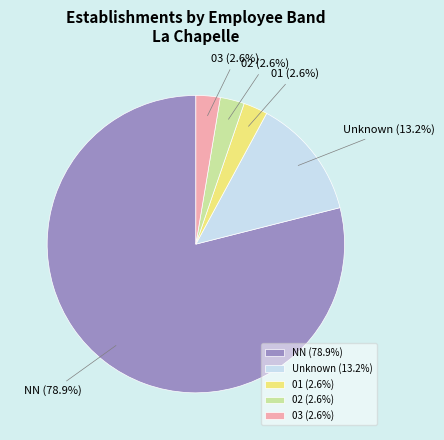

Count the number of slices in the pie.

5